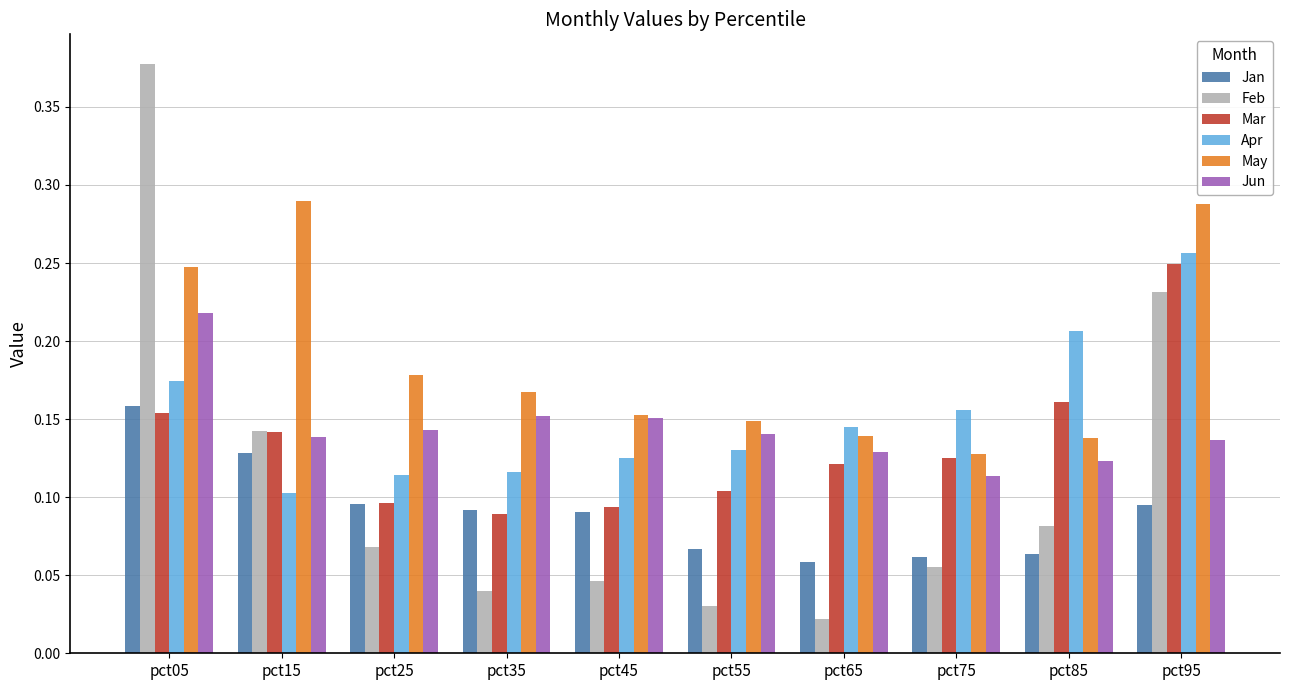

At which category is the sum across all series the highest?

pct05